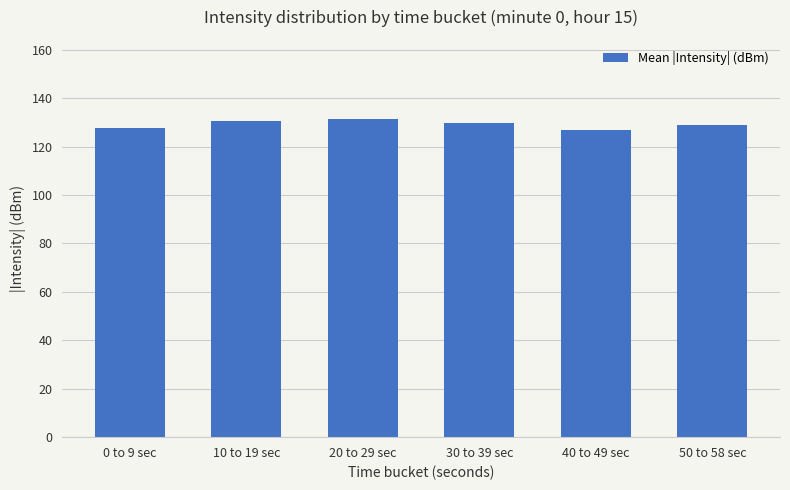

What is the ratio of the value at 30 to 39 sec to the value at 40 to 49 sec?

1.0